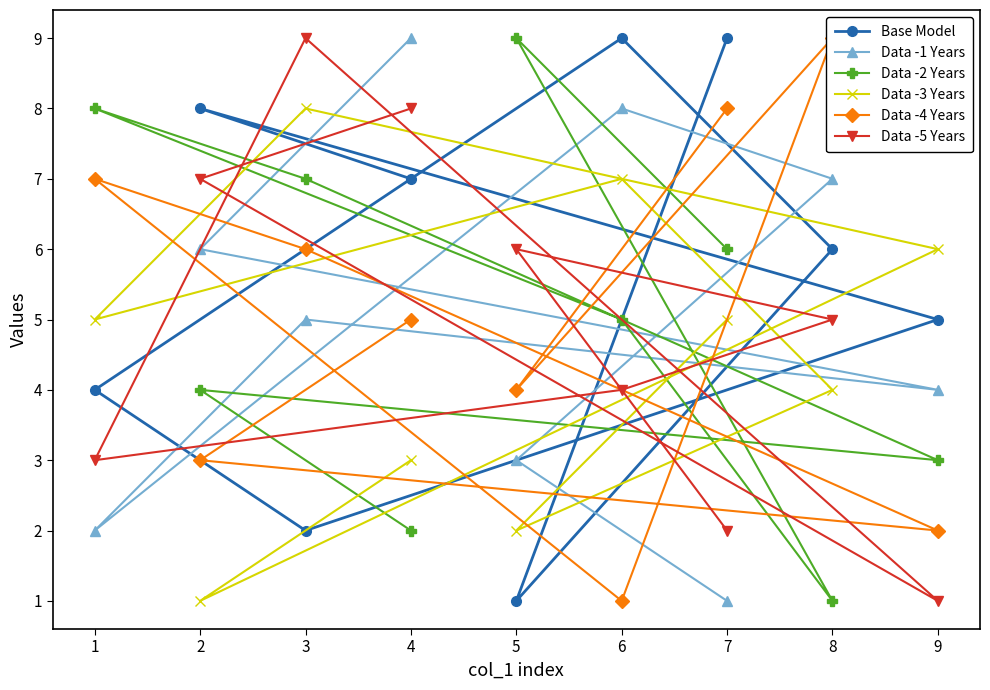

Where is Data -1 Years nearest to the value 5?

3